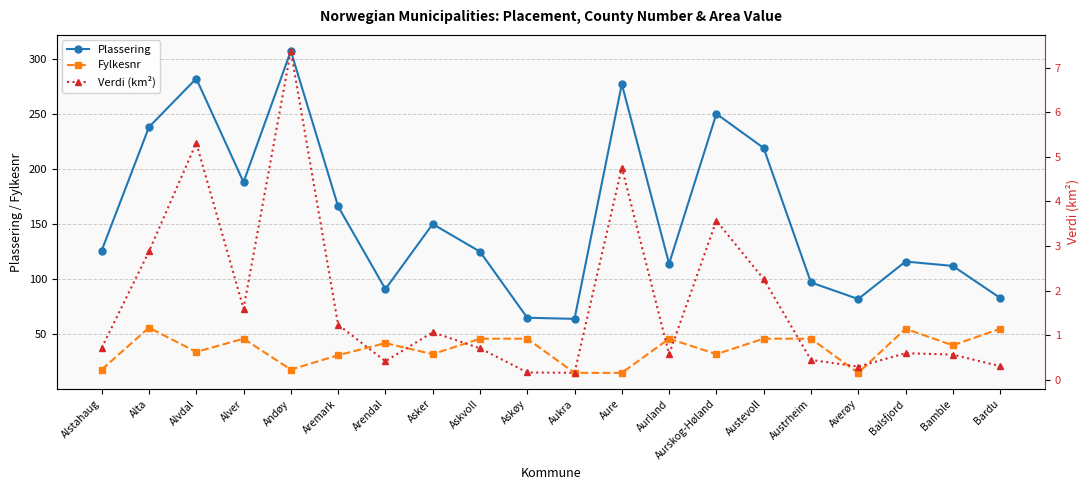

Between Aukra and Bamble, which series saw the biggest shift?

Plassering